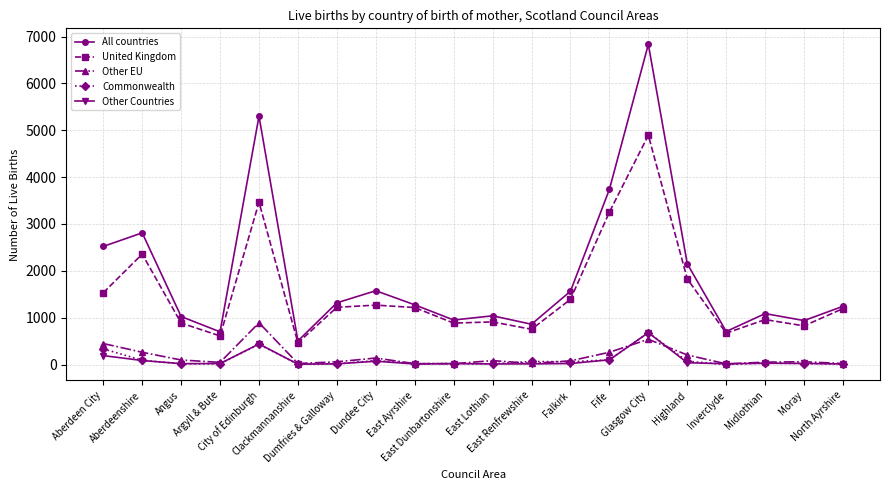

True or false: United Kingdom has more than 0 interior local peaks.

True